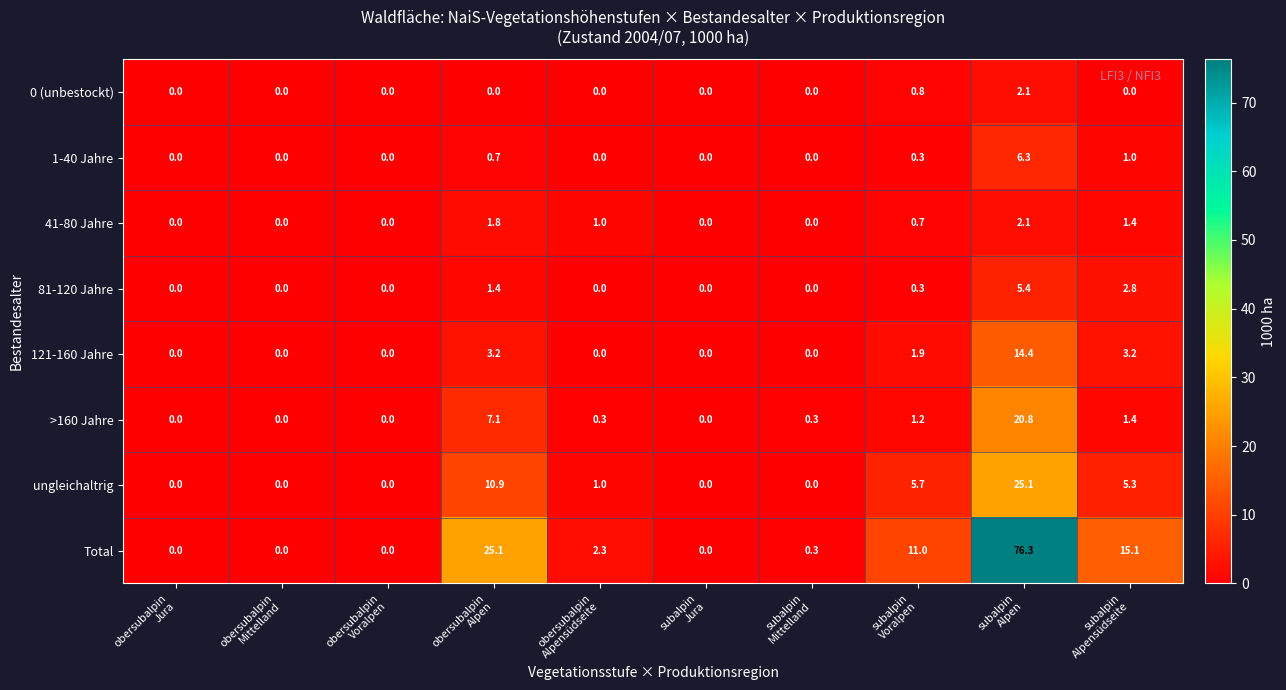

At how many categories does at least one series exceed 68?

1